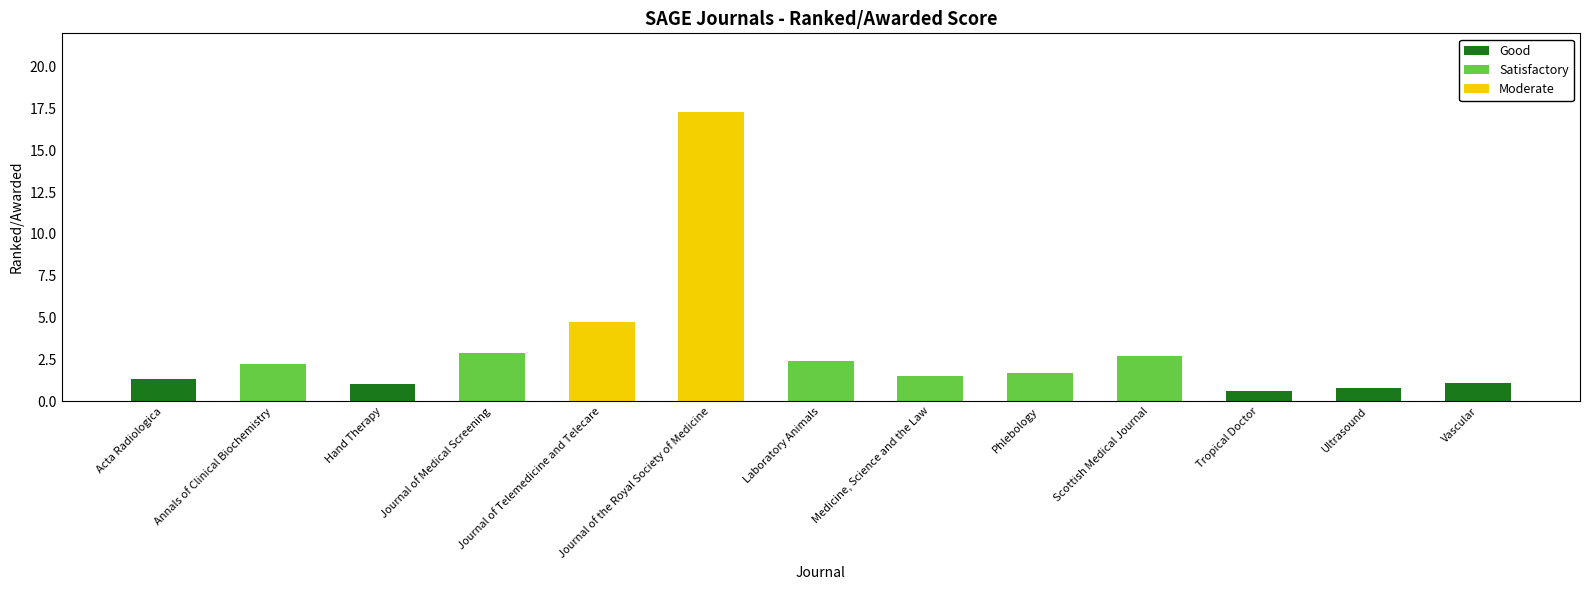

Rank the categories by value from lowest to highest.

Tropical Doctor, Ultrasound, Hand Therapy, Vascular, Acta Radiologica, Medicine, Science and the Law, Phlebology, Annals of Clinical Biochemistry, Laboratory Animals, Scottish Medical Journal, Journal of Medical Screening, Journal of Telemedicine and Telecare, Journal of the Royal Society of Medicine